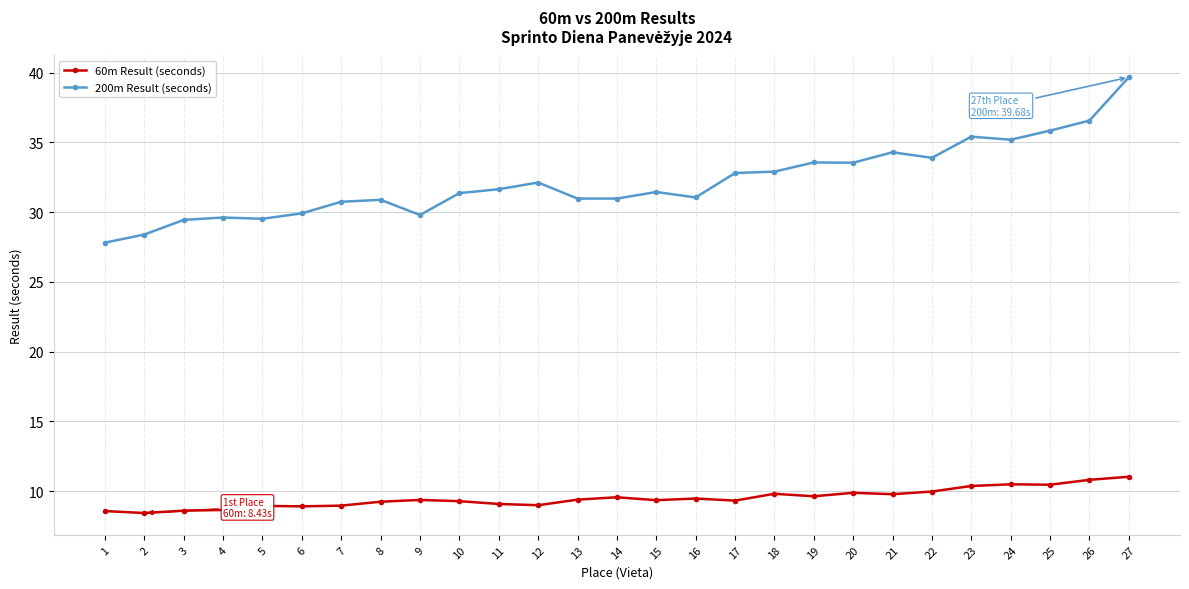

What is the difference between the maximum and second lowest values in the 200m Result (seconds) series?

11.3